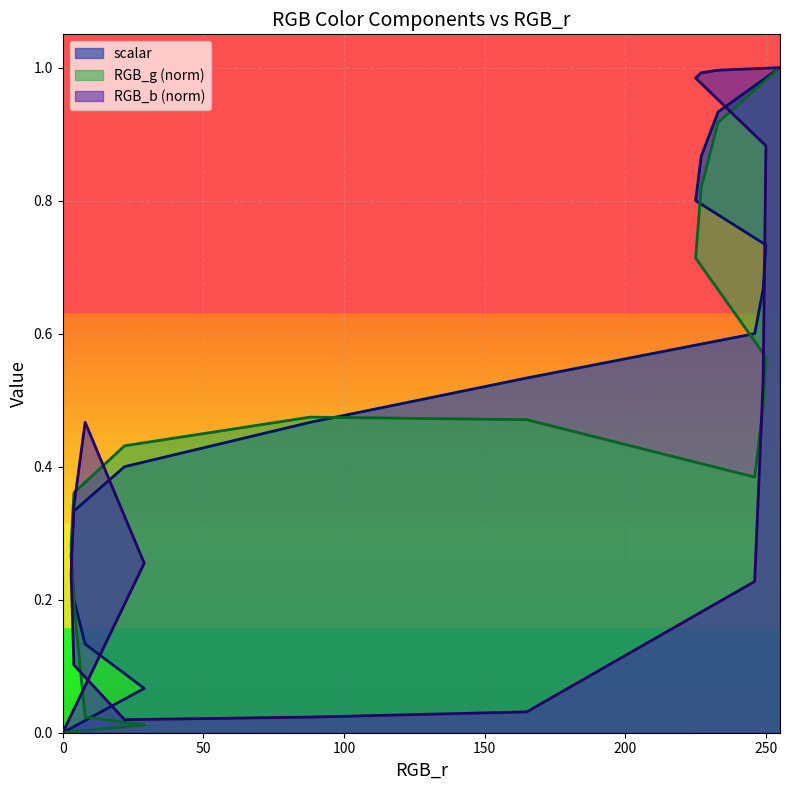

Rank the series at 249 from highest to lowest value.

scalar, RGB_b, RGB_g